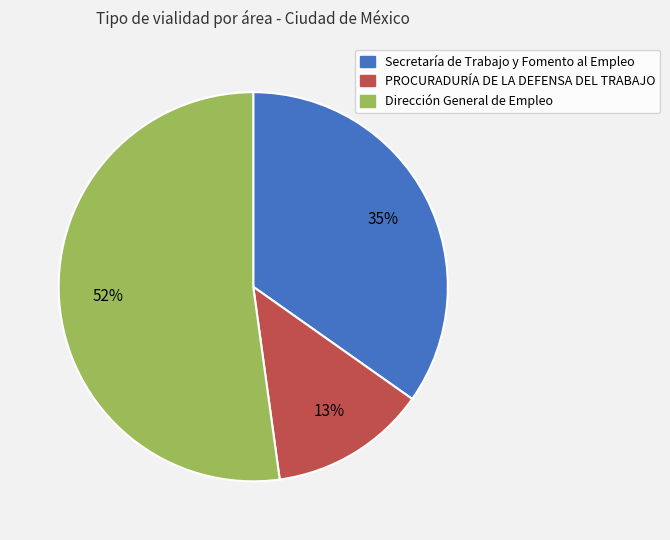

To the nearest percent, what is the difference between the largest and smallest slice percentages?

39%